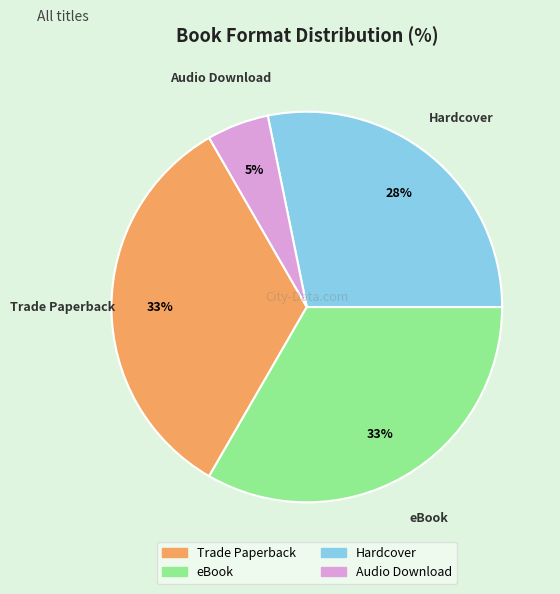

Do Hardcover and Trade Paperback together represent more than half of the pie?

Yes